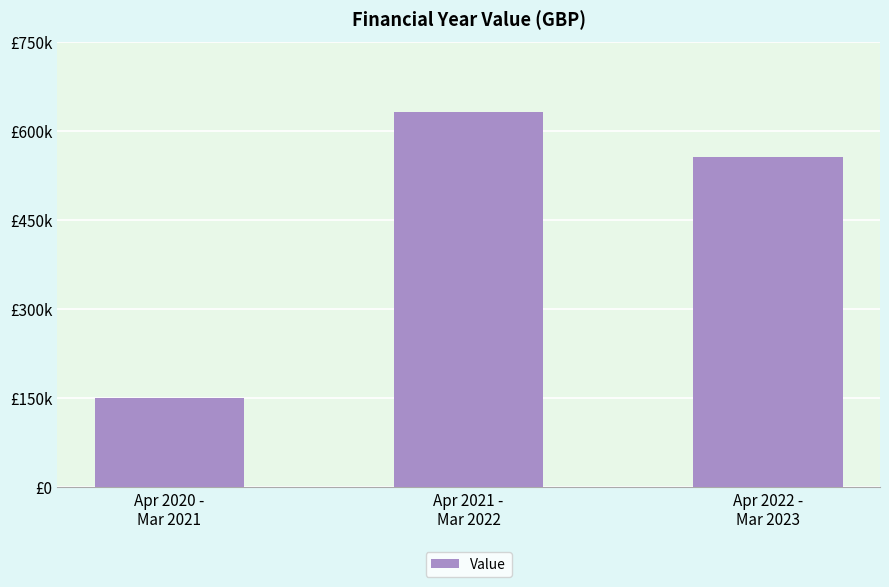

What is the maximum value shown in the chart?

632282